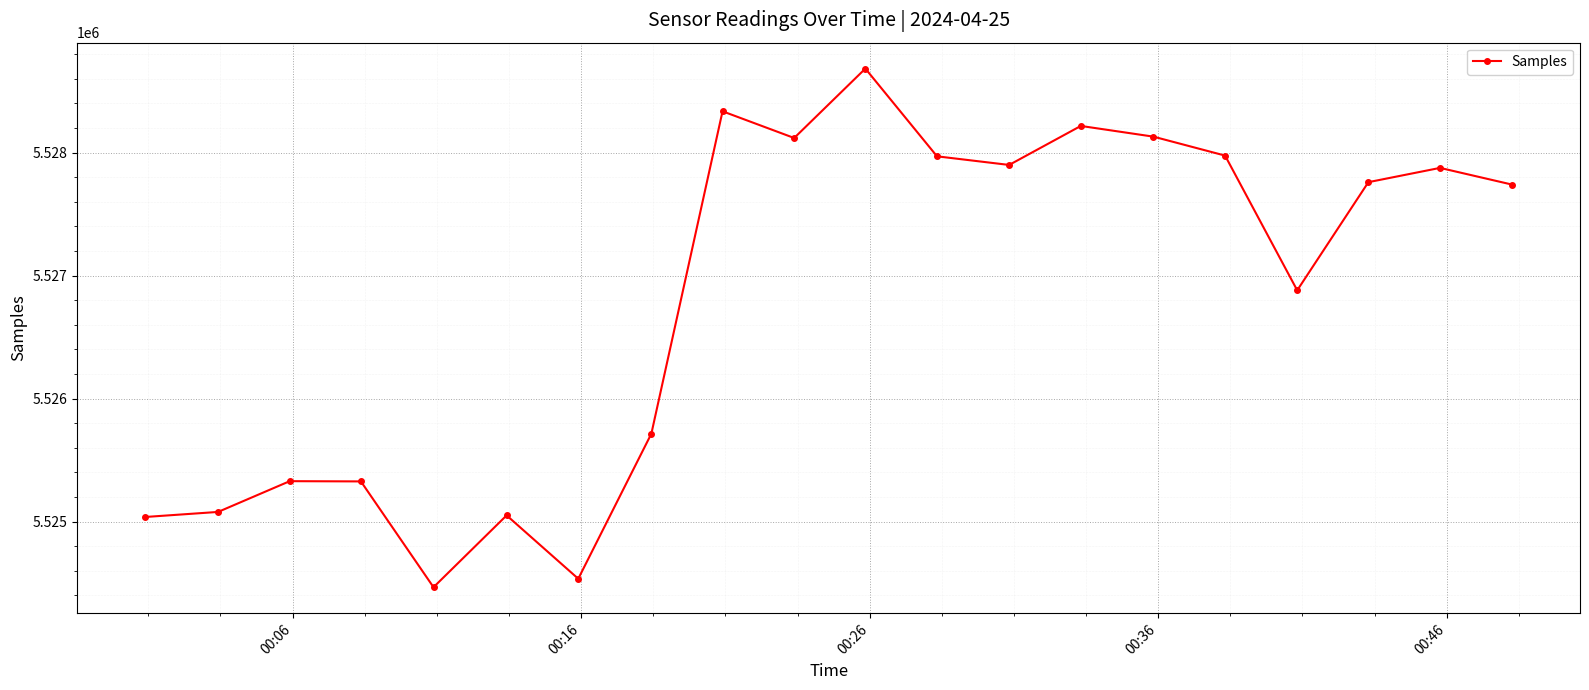

What is the greatest value displayed?

5528682